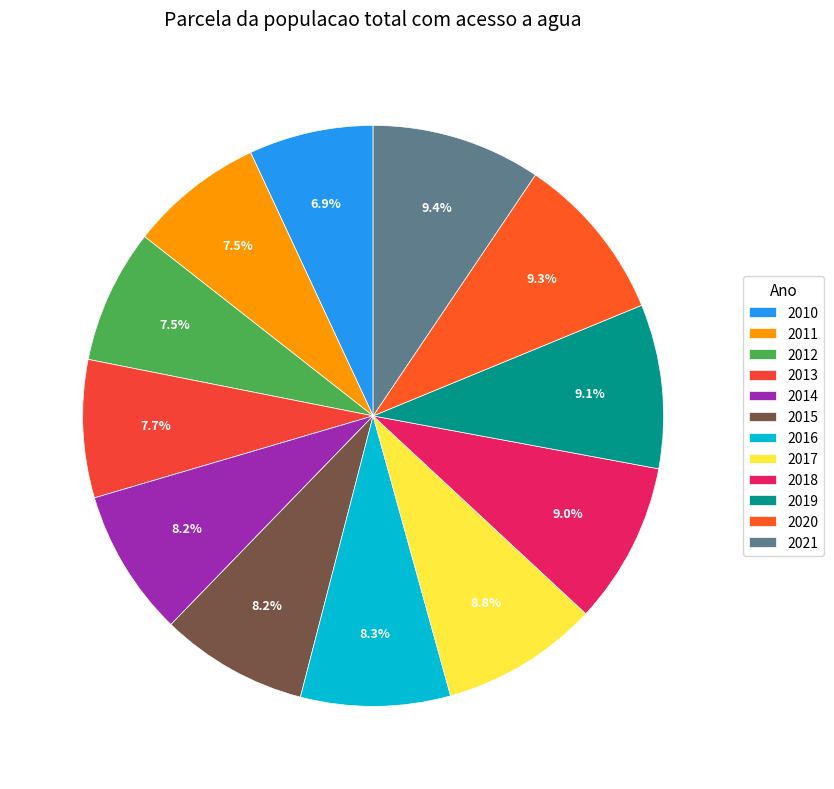

To the nearest percent, what is the difference between the largest and smallest slice percentages?

3%